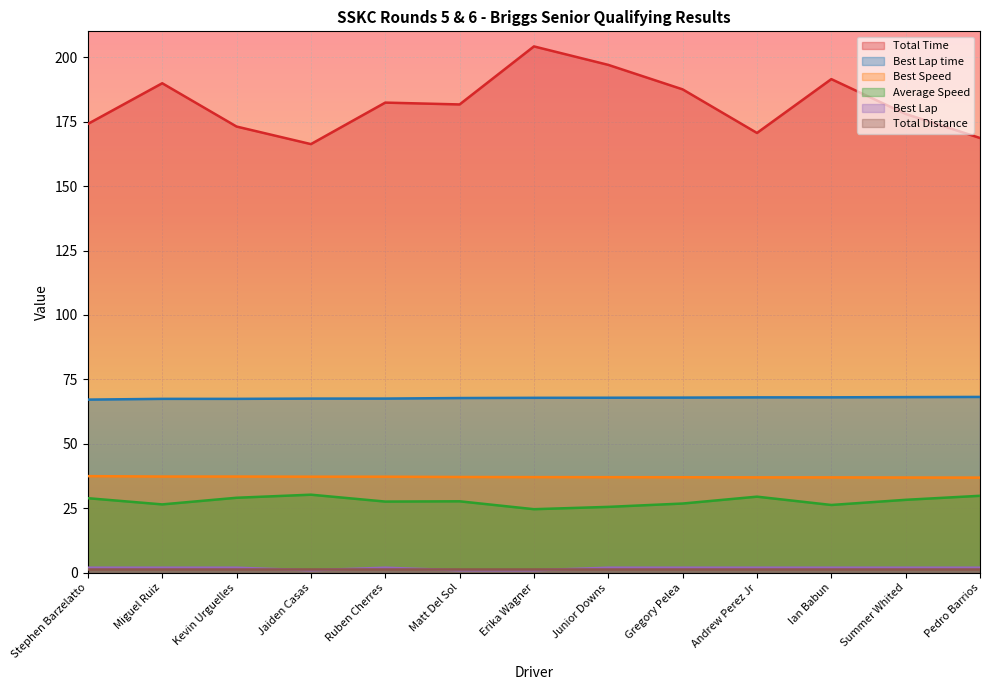

Which category has the highest value in the Average Speed series?

Jaiden Casas